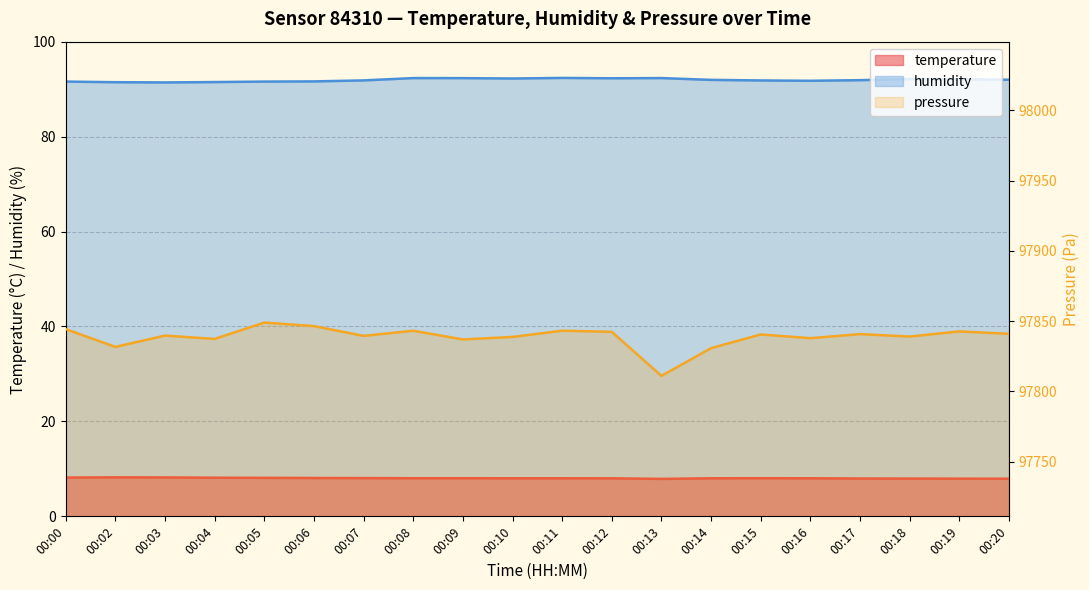

At which category does the chart reach its peak across all series?

00:05